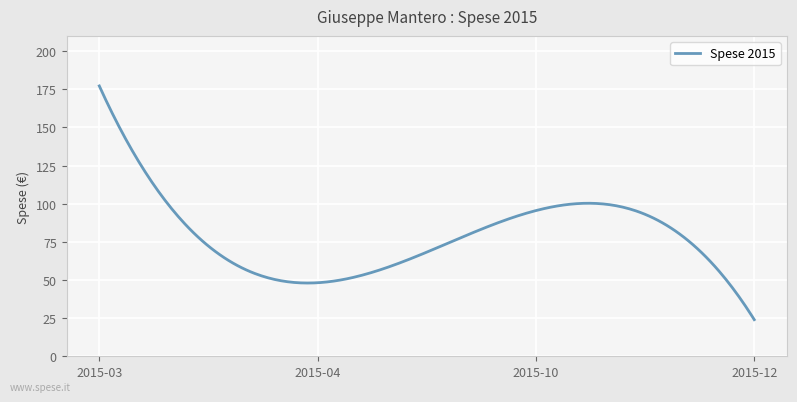

What is the smallest value displayed?

24.0